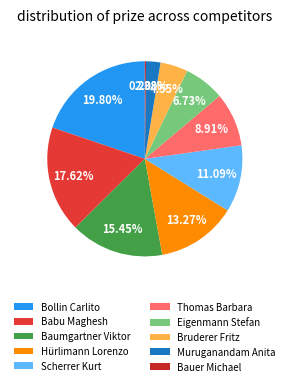

What percentage is the Eigenmann Stefan slice, to the nearest percent?

7%